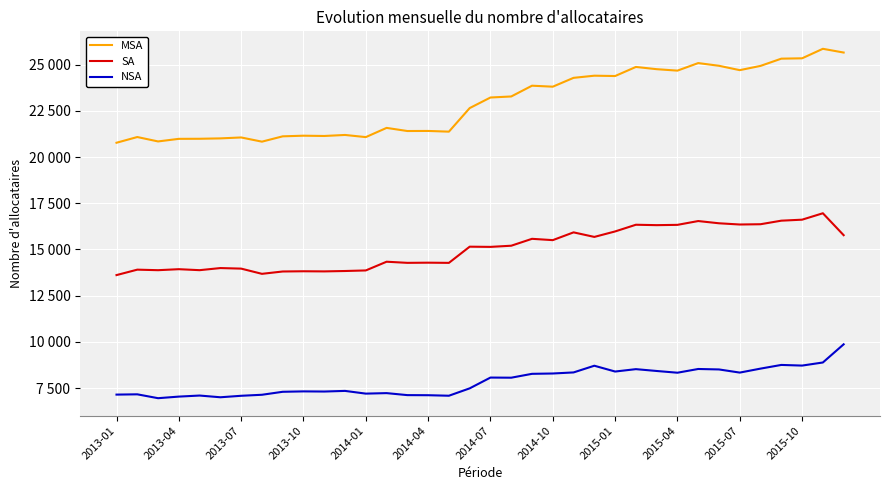

What are all the series names shown in the legend?

MSA, SA, NSA